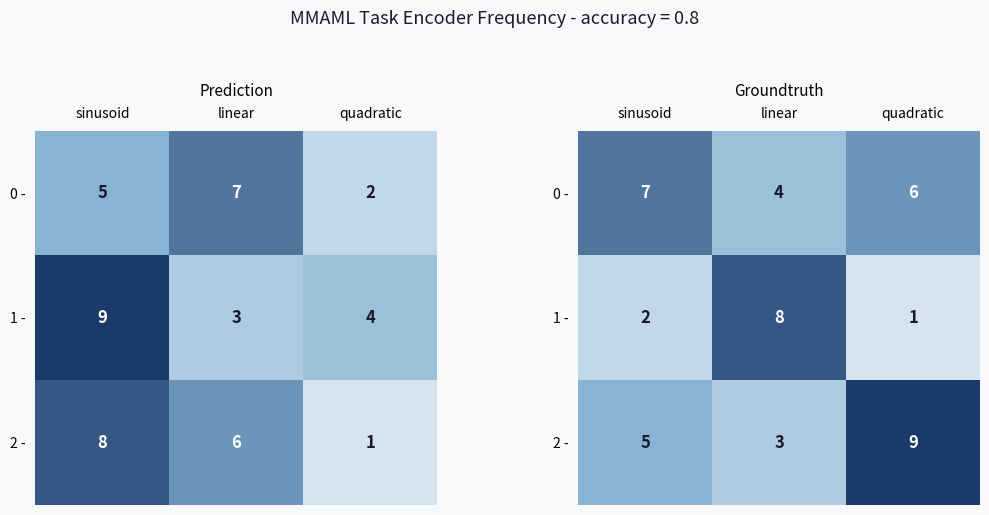

At how many categories does at least one series exceed 7?

2